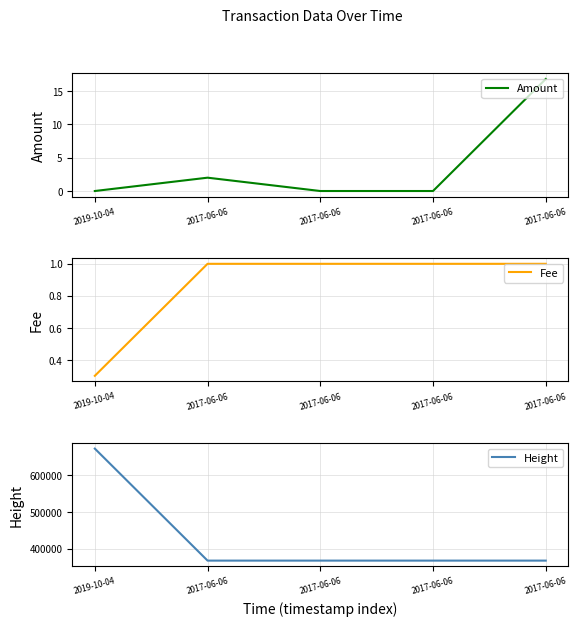

True or false: Height has more than 1 interior local peaks.

False